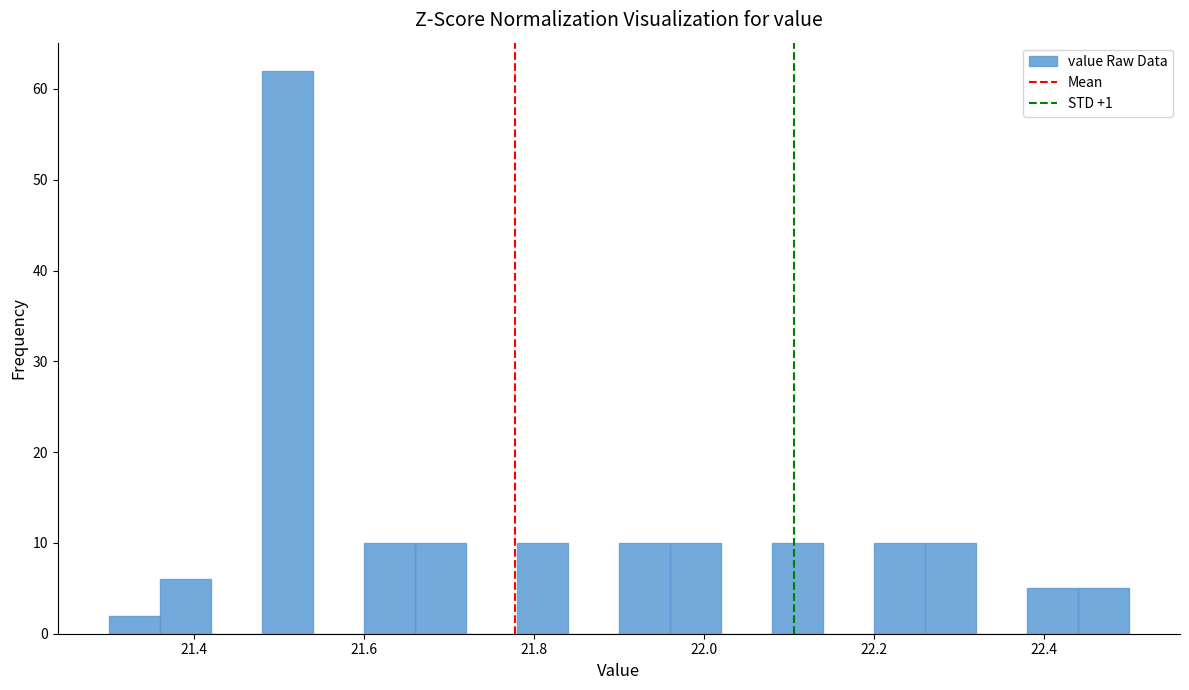

Read against the x-axis, roughly where is the centre of the tallest bar?

21.52